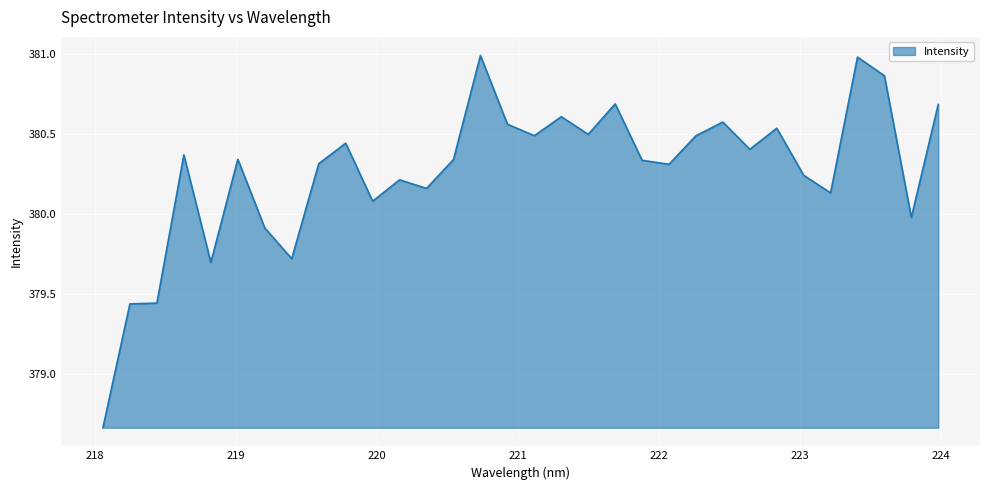

What is the greatest value displayed?

381.0